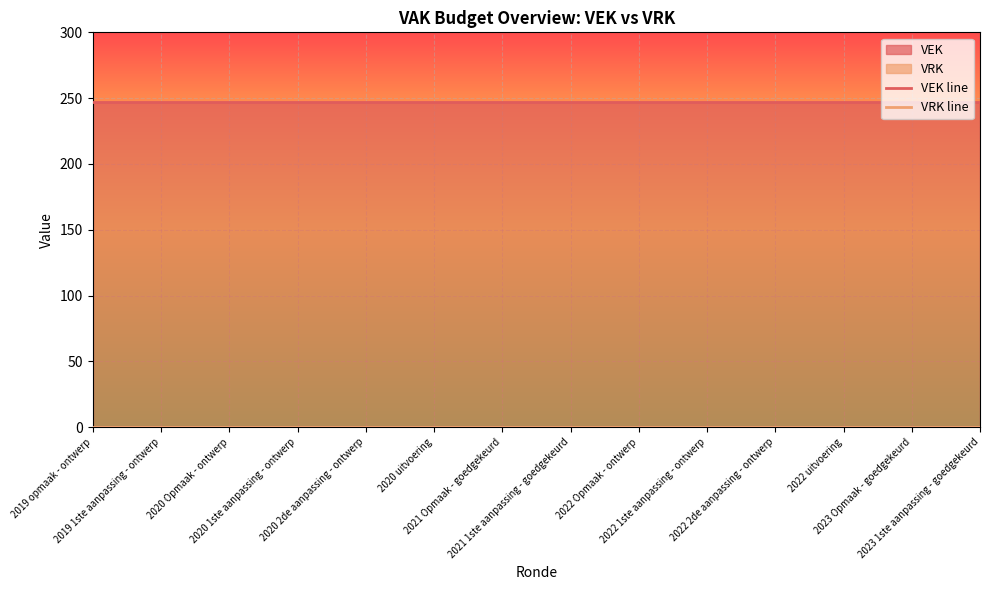

Which category has the lowest value in the VEK line series?

2019 opmaak - ontwerp